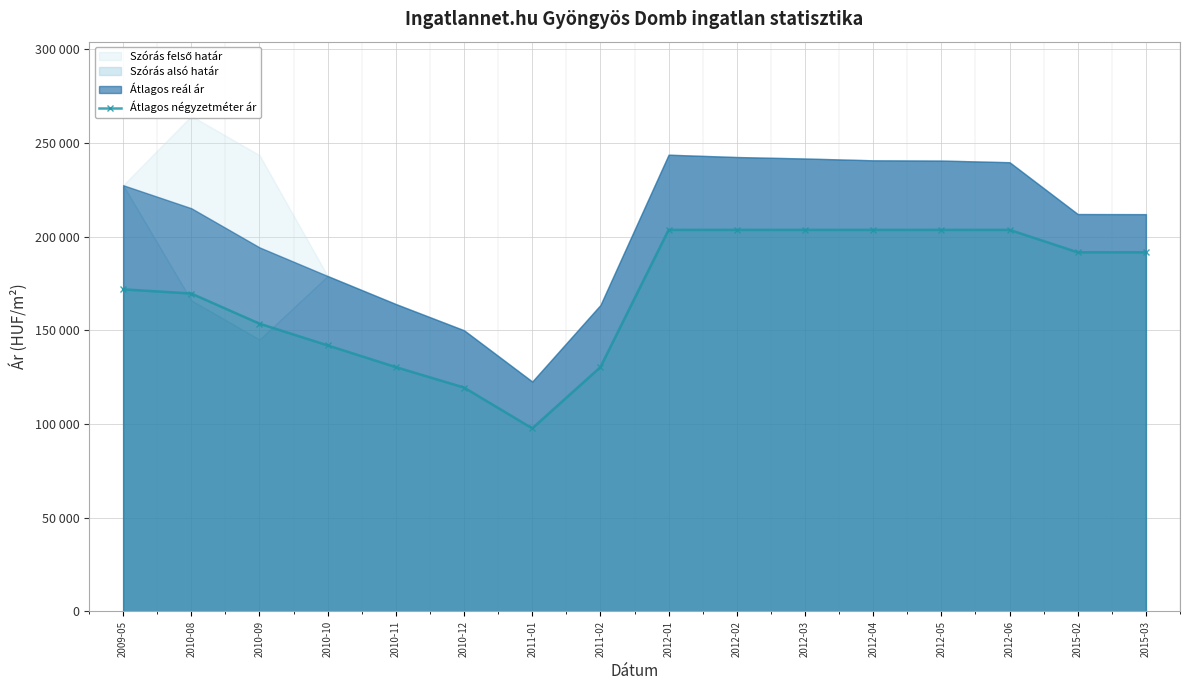

At which category does the chart reach its minimum across all series?

2011-01